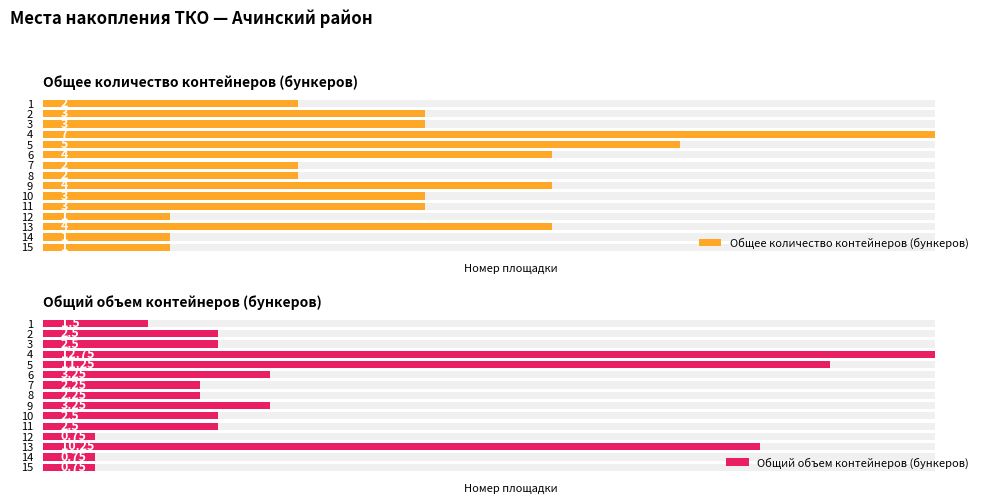

What is the minimum value shown in the chart?

0.8